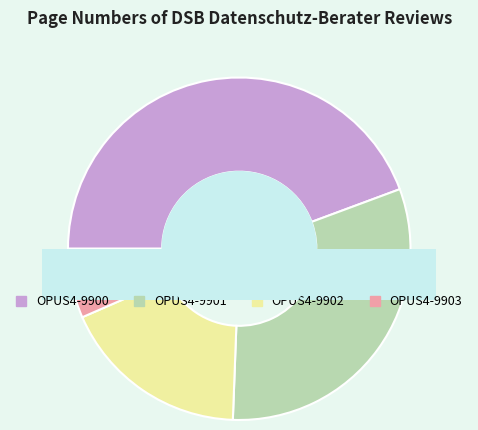

What is the largest slice in the pie chart?

OPUS4-9900